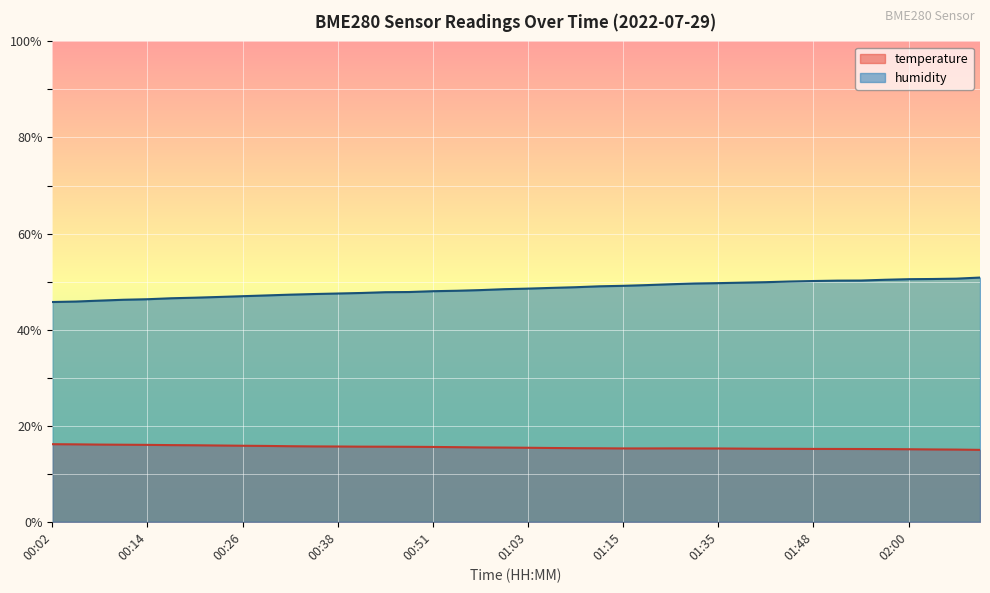

True or false: humidity and temperature cross at least once.

False